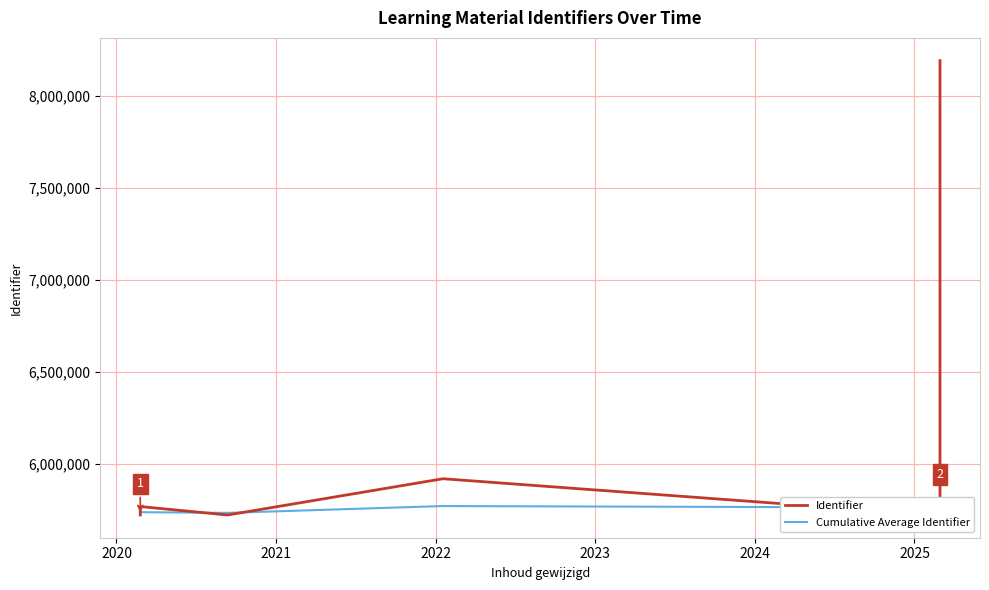

At how many categories does at least one series exceed 6100379?

1